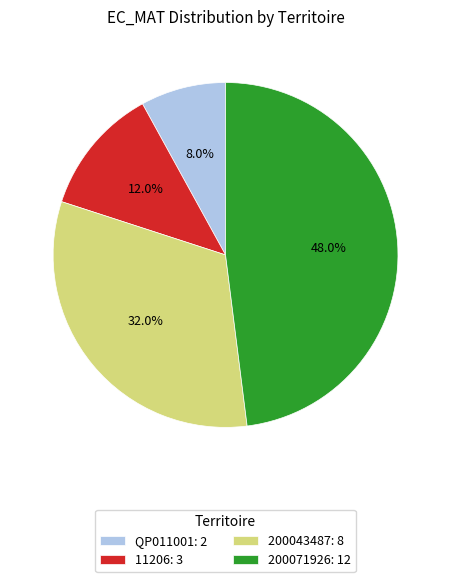

Is there a majority slice in this chart?

No